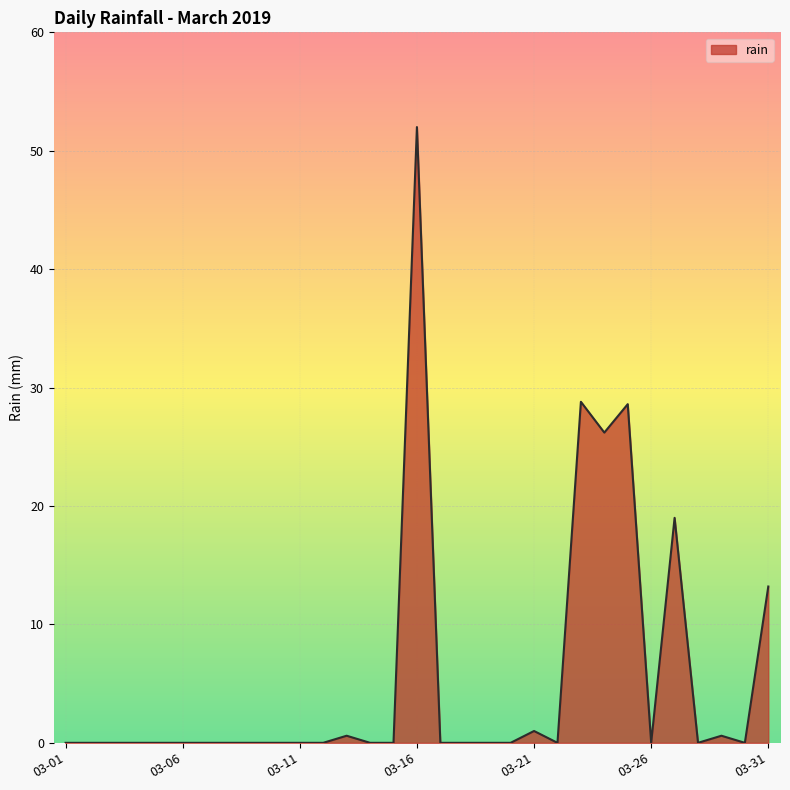

What is the greatest value displayed?

52.0